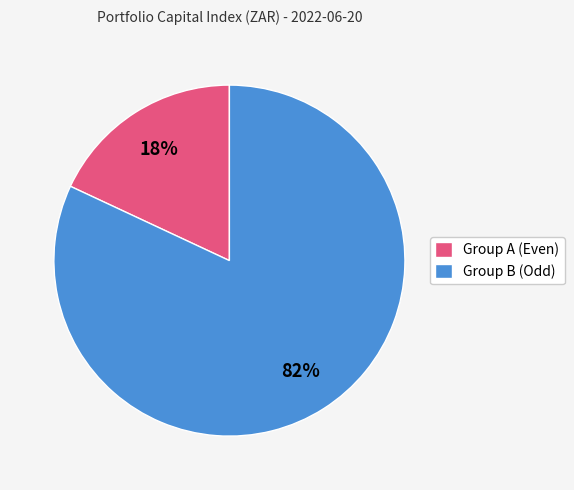

Does any single category account for the majority?

Yes